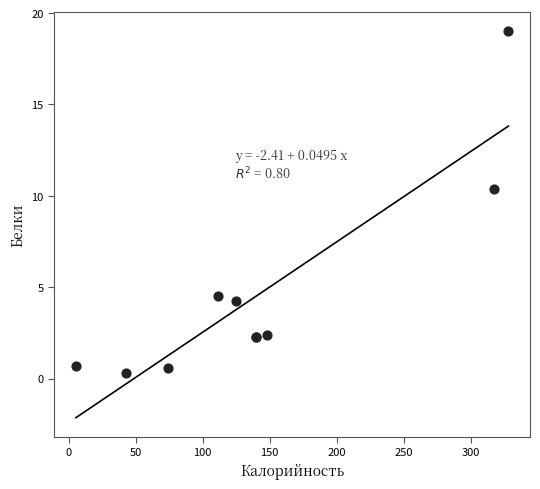

What Y value in the scatter plot is closest to 9?

10.4